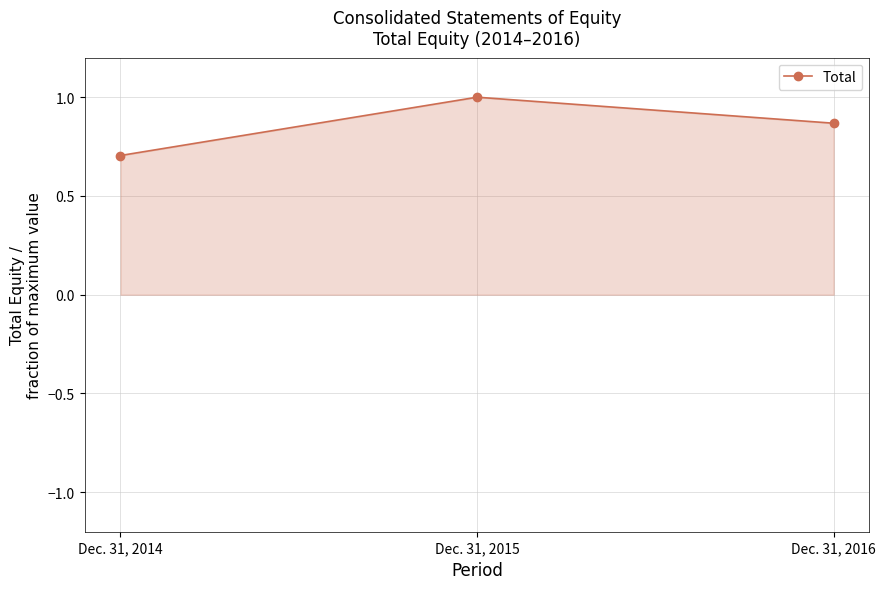

What is the maximum value shown in the chart?

1.0